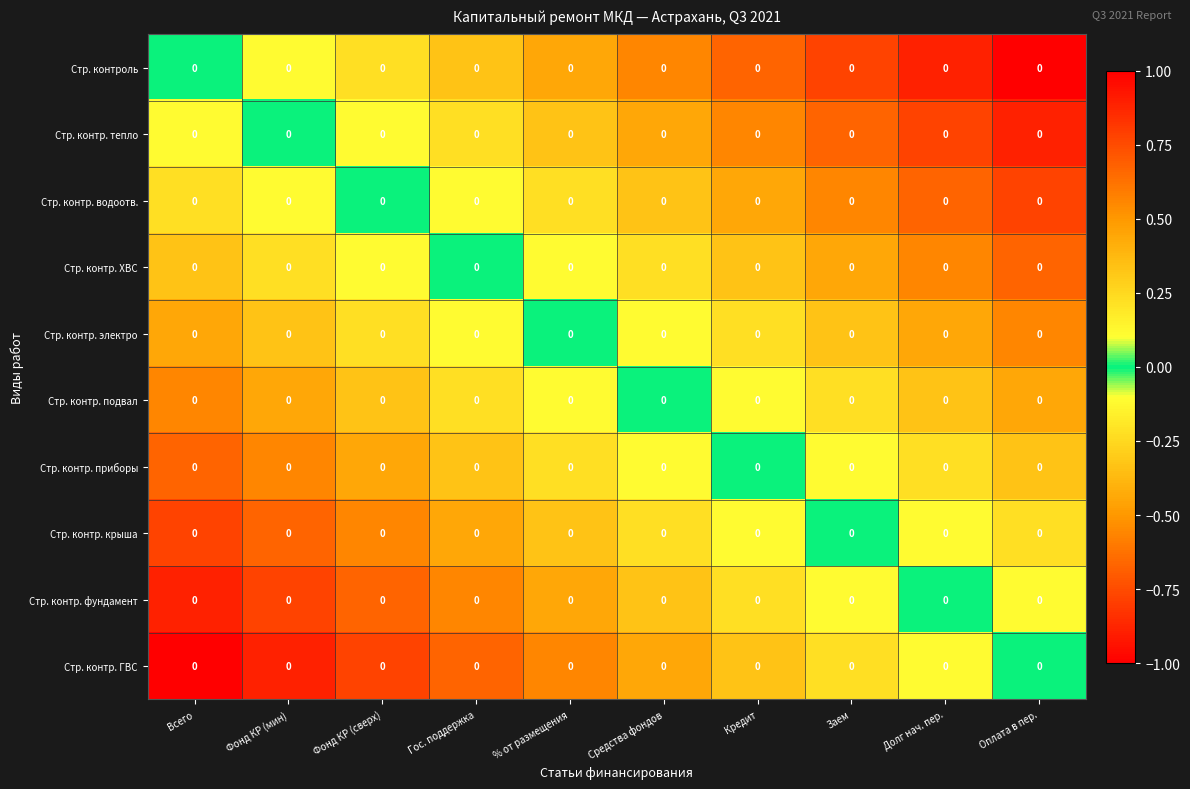

Rank the series by their maximum value, from lowest to highest.

Стр. контр. ГВС, Стр. контр. фундамент, Стр. контр. крыша, Стр. контр. приборы, Стр. контр. подвал, Стр. контр. электро, Стр. контр. ХВС, Стр. контр. водоотв., Стр. контр. тепло, Стр. контроль